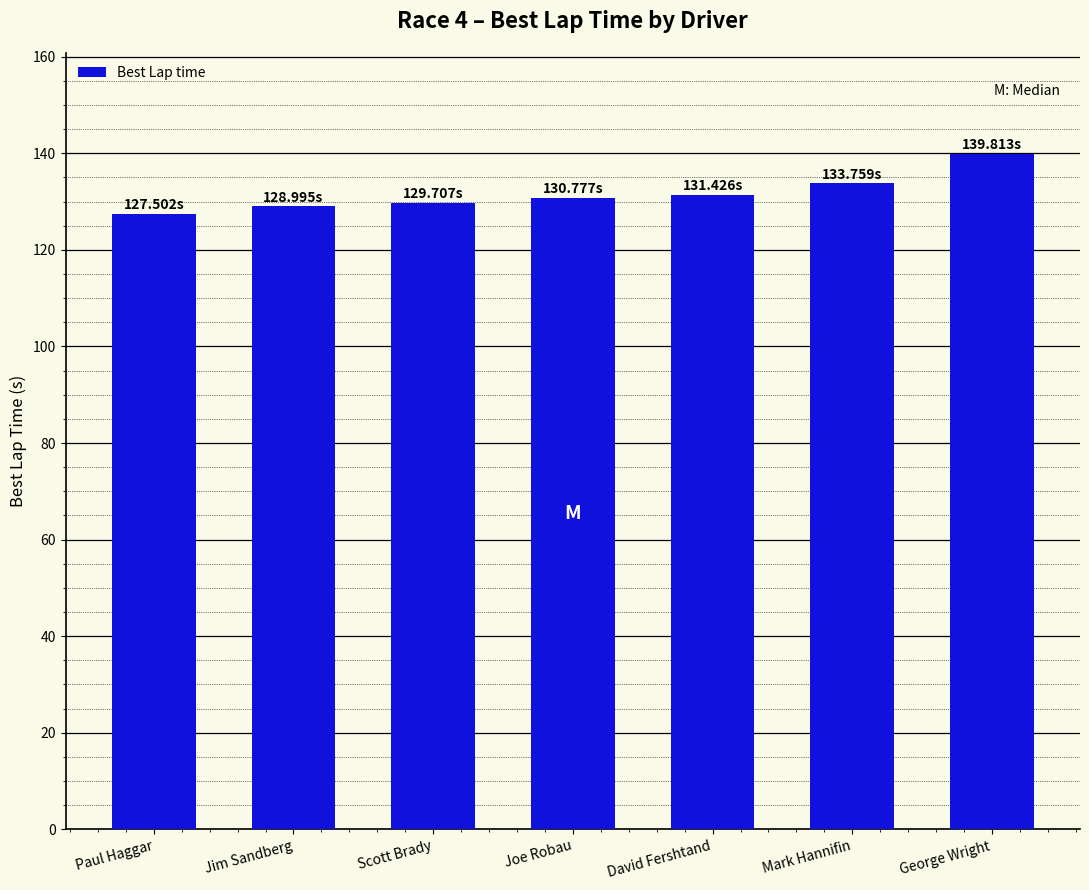

What is the difference between the second highest and second lowest values?

4.8